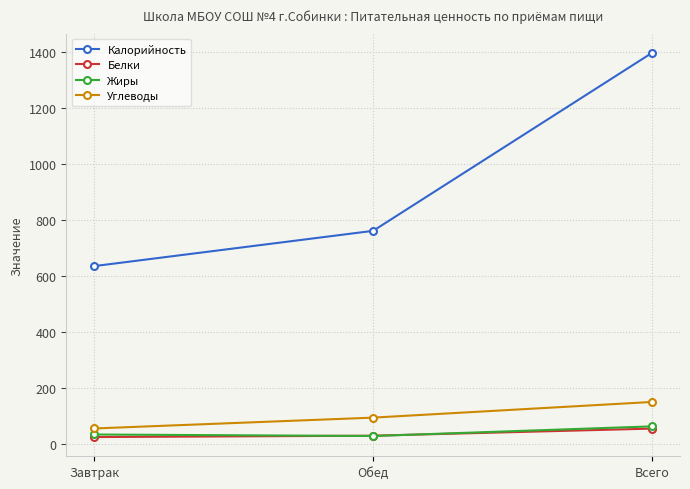

The value of Калорийность at Всего is 1398.0. True or false?

True